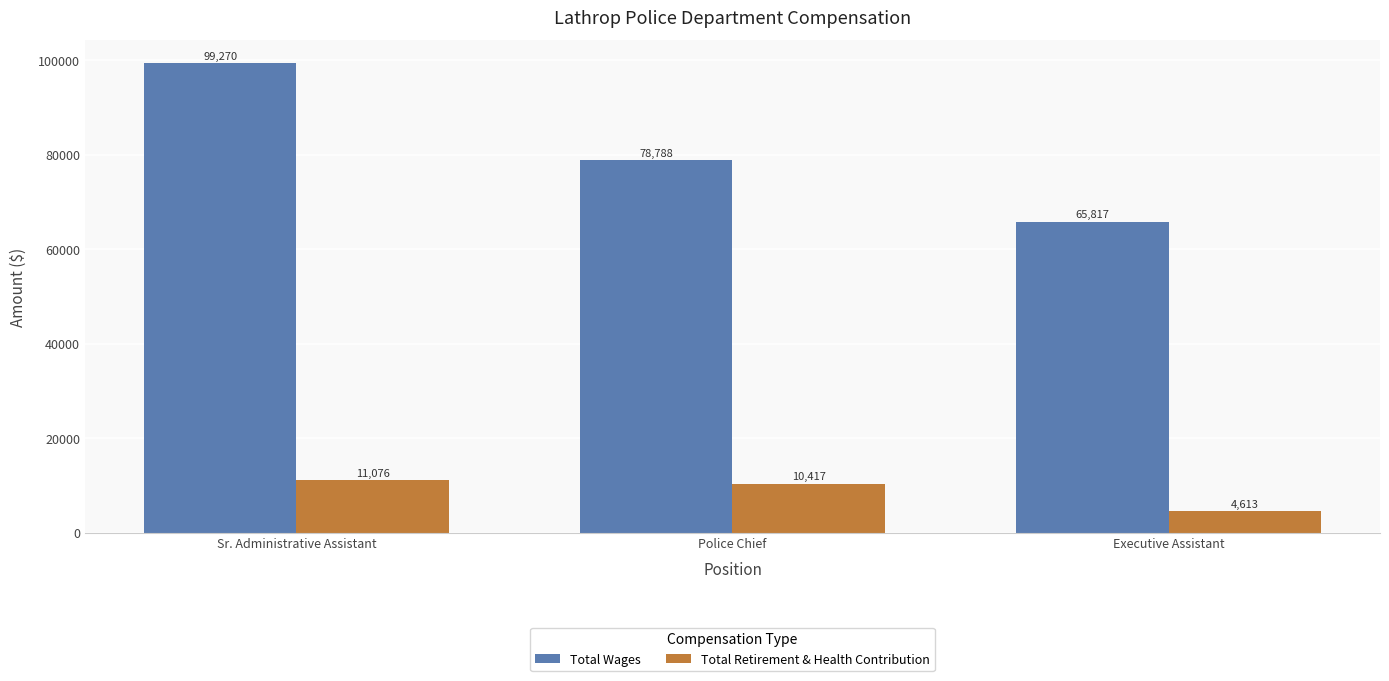

Between Sr. Administrative Assistant and Executive Assistant, which series saw the biggest shift?

Total Wages